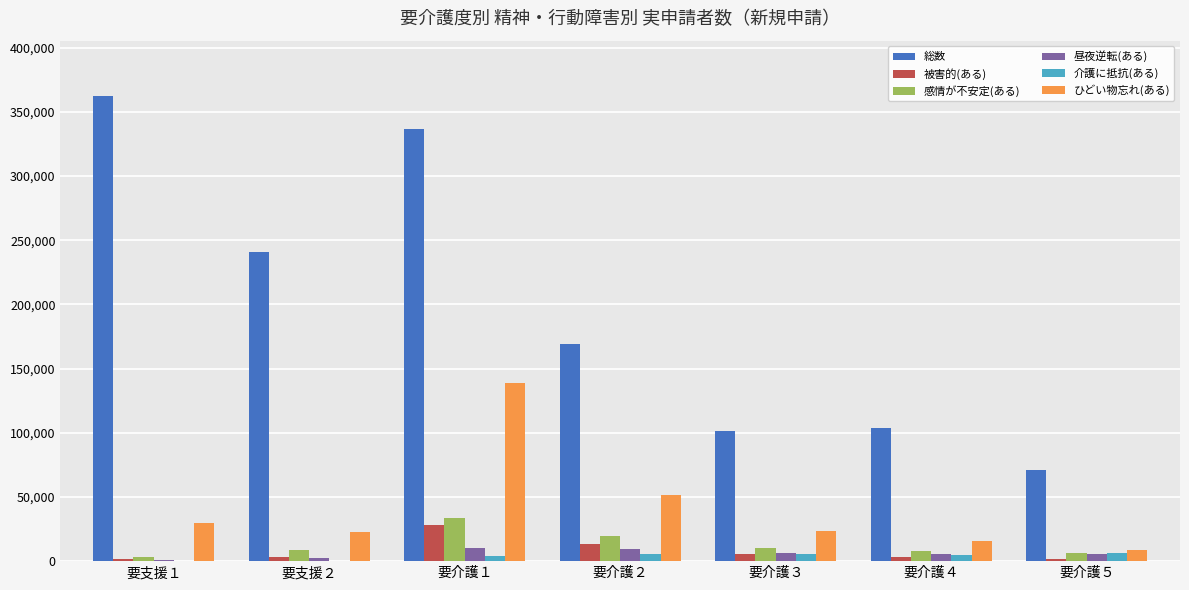

How many groups of bars are there?

7